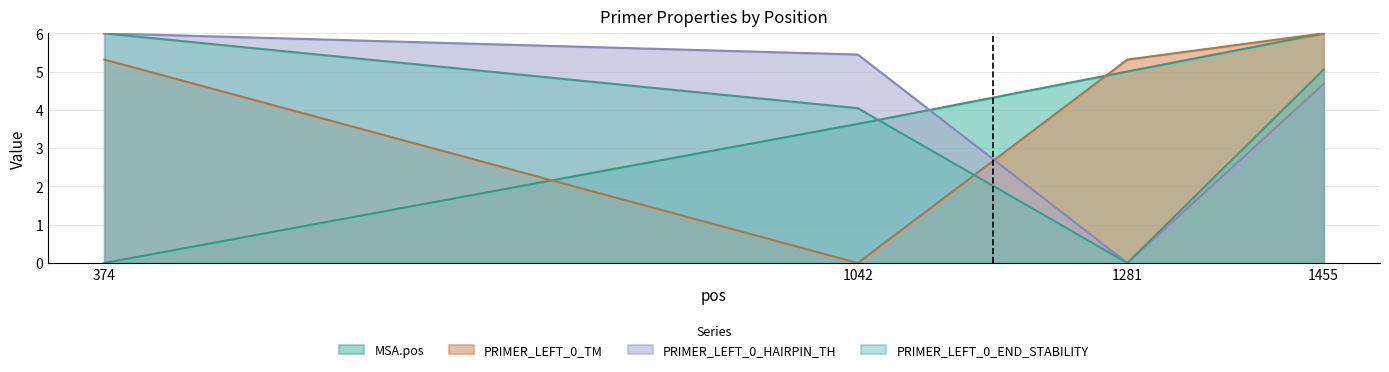

What is the maximum value for PRIMER_LEFT_0_HAIRPIN_TH?

6.0